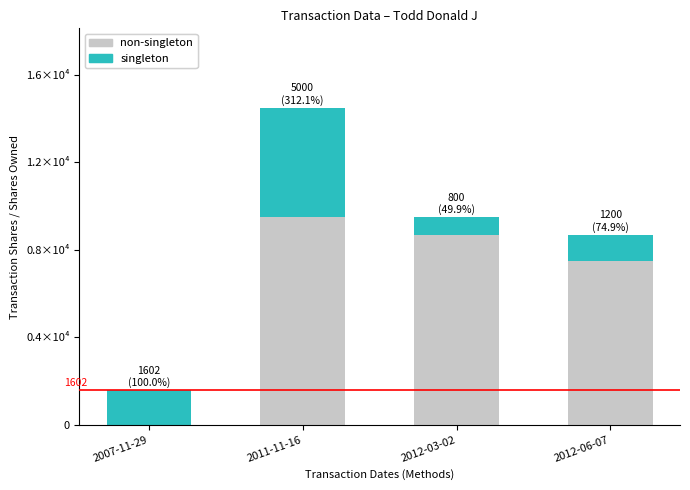

What is the total value across all series at 2007-11-29?

1602